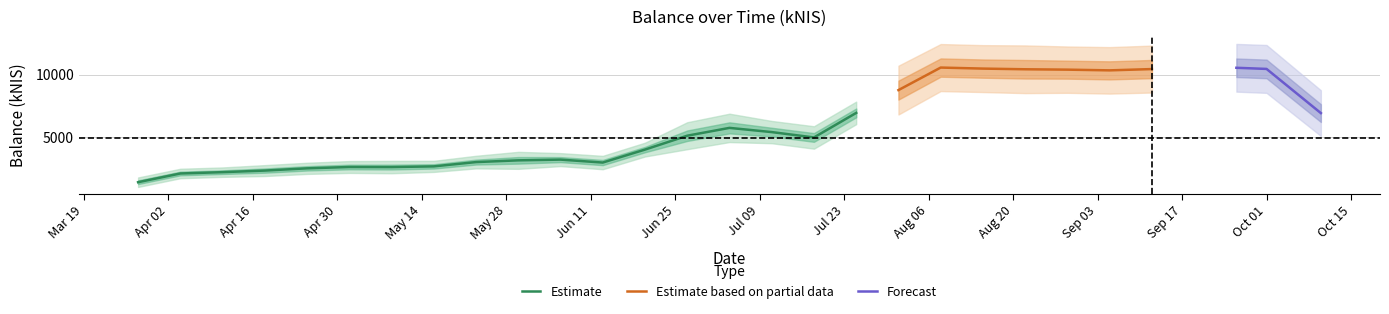

Where does the data first go above 4986?

2024-06-27